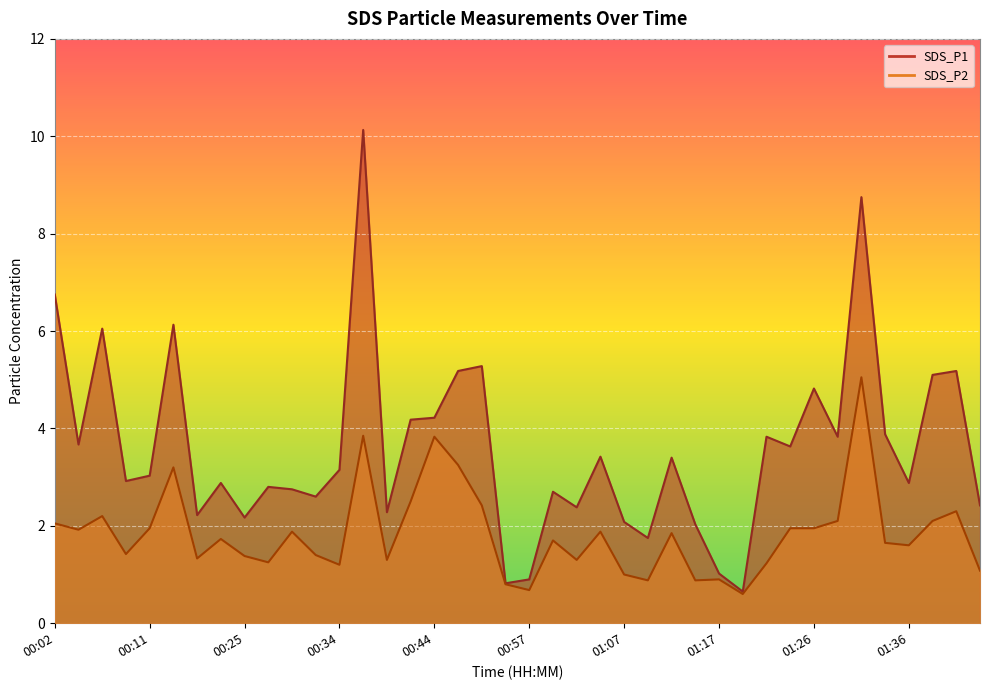

Between 00:37 and 01:41, which is larger?

00:37